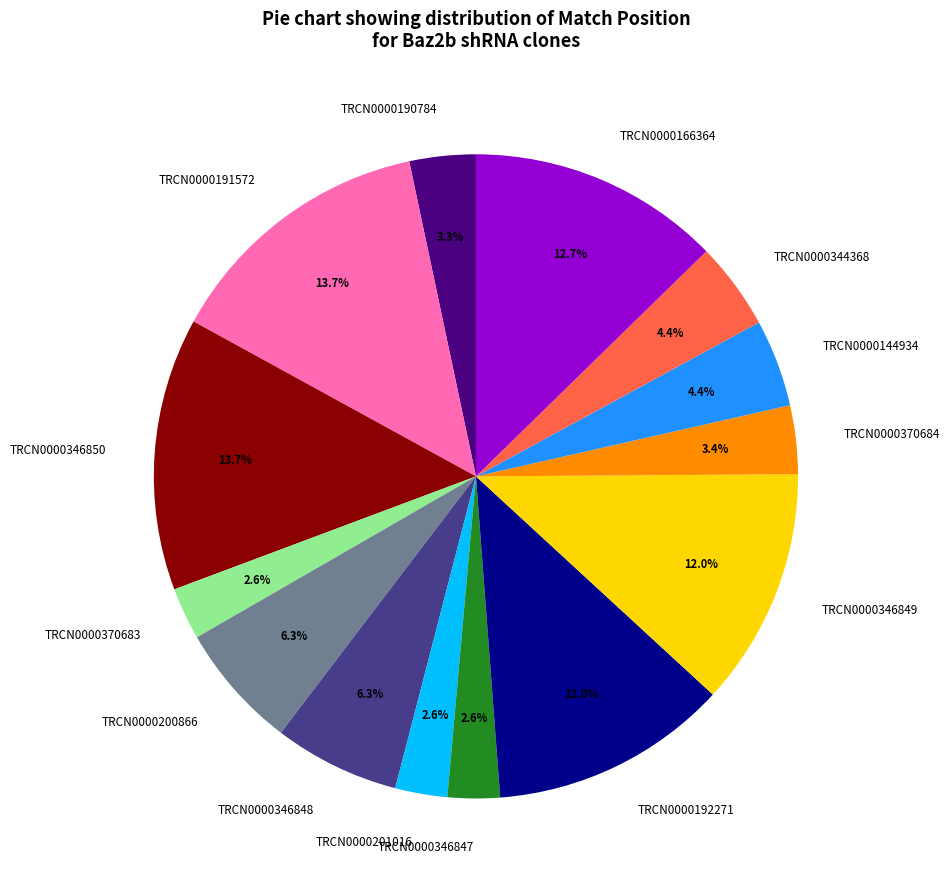

Combined, what portion of the pie is TRCN0000344368 and TRCN0000201016?

7.0%